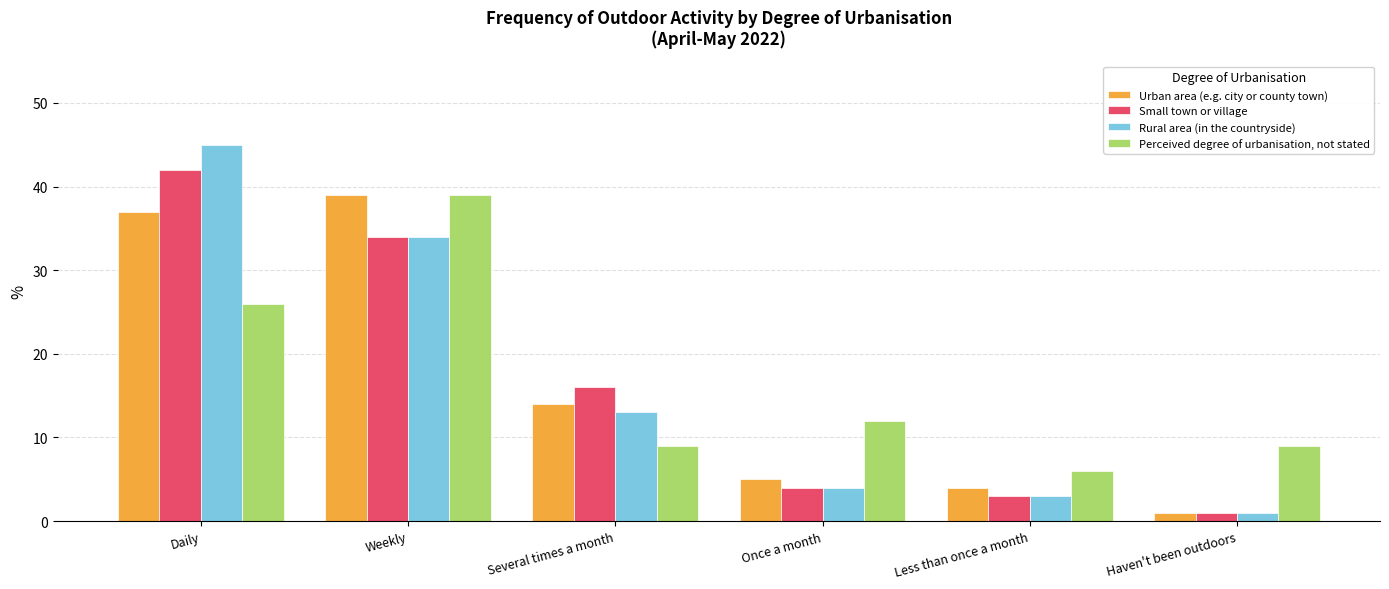

What is the label of the 2nd bar from the right?

Less than once a month